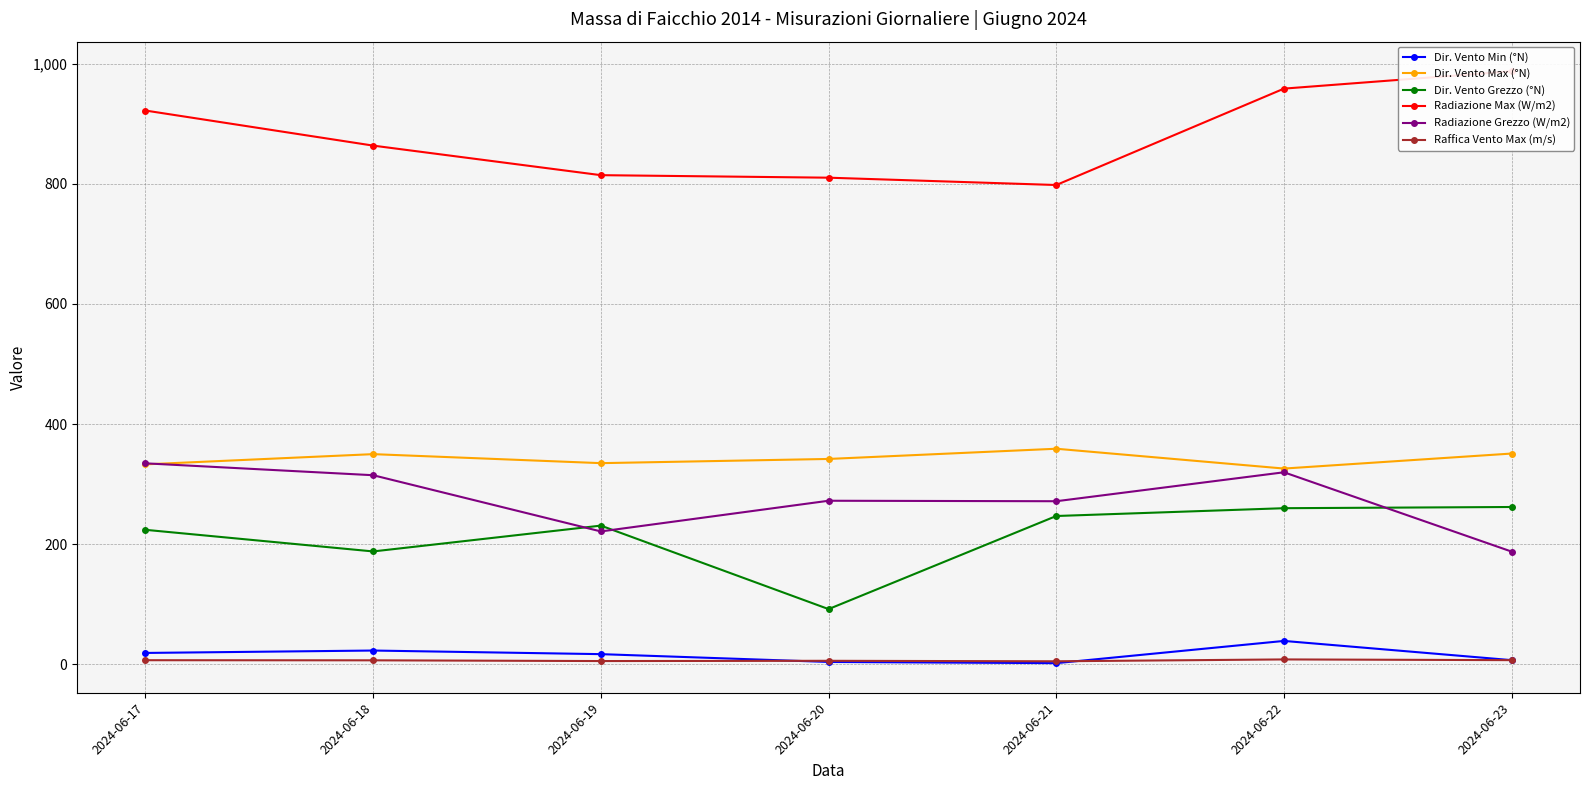

How many lines are shown in the chart?

6